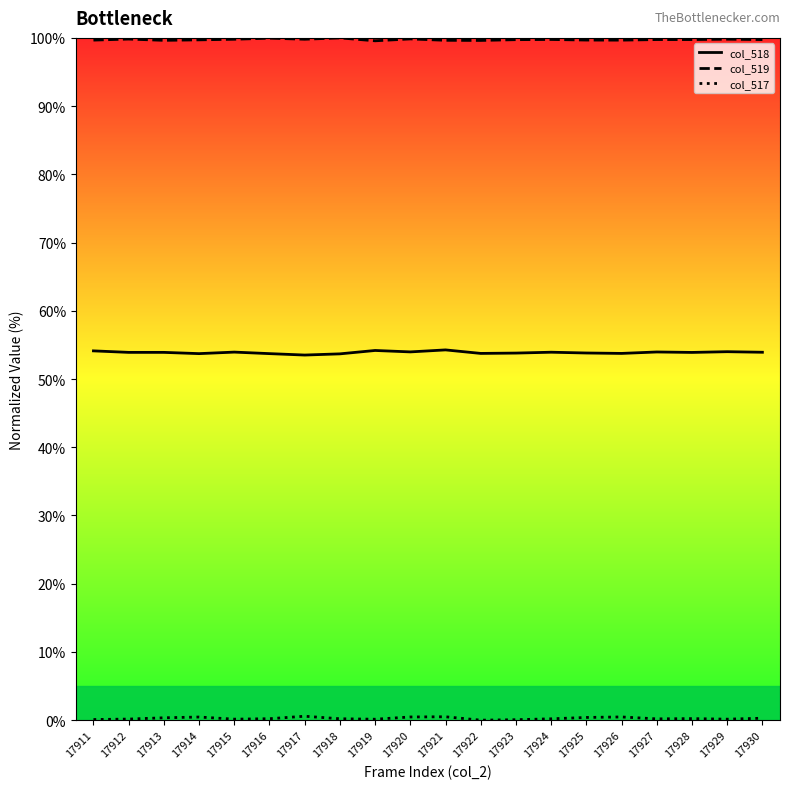

The value of col_517 at 17925 is 0.4. True or false?

True